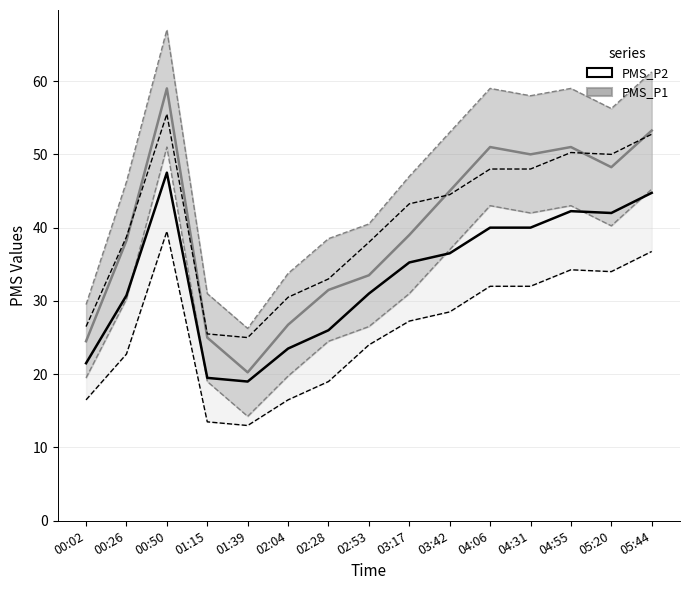

Count the number of data series in this chart.

2